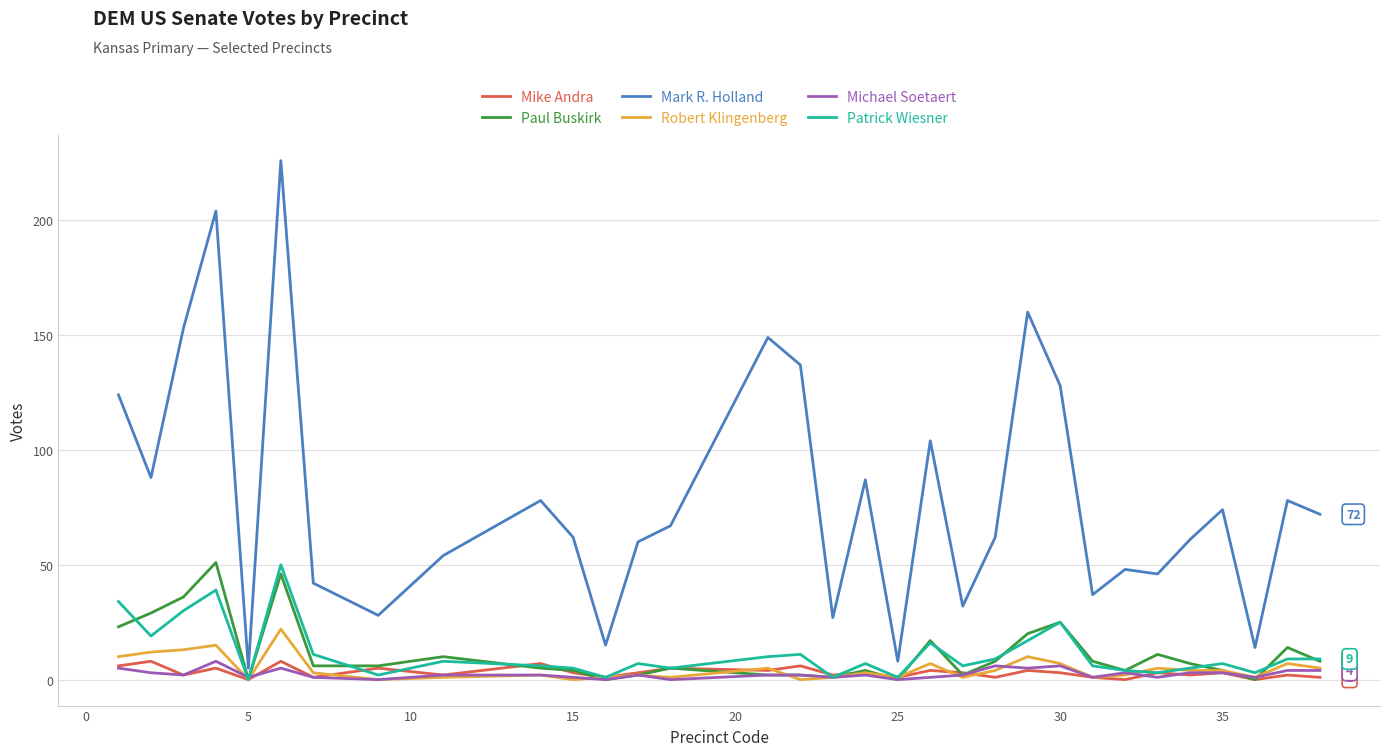

Reading left to right, extract all data points from this chart.

Mike Andra: 6	8	2	5	0	8	1	5	2	7	3	1	3	5	4	6	2	3	1	4	3	1	4	3	1	0	3	2	3	0	2	1
Paul Buskirk: 23	29	36	51	0	46	6	6	10	5	4	0	2	5	2	2	1	4	0	17	2	8	20	25	8	4	11	7	4	0	14	8
Mark R. Holland: 124	88	153	204	5	226	42	28	54	78	62	15	60	67	149	137	27	87	8	104	32	62	160	128	37	48	46	61	74	14	78	72
Robert Klingenberg: 10	12	13	15	0	22	3	0	1	2	0	1	2	1	5	0	1	3	1	7	1	4	10	7	1	2	5	4	4	1	7	5
Michael Soetaert: 5	3	2	8	1	5	1	0	2	2	1	0	2	0	2	2	1	2	0	1	2	6	5	6	1	3	1	3	3	1	4	4
Patrick Wiesner: 34	19	30	39	0	50	11	2	8	6	5	1	7	5	10	11	1	7	1	16	6	9	17	25	6	4	3	5	7	3	9	9